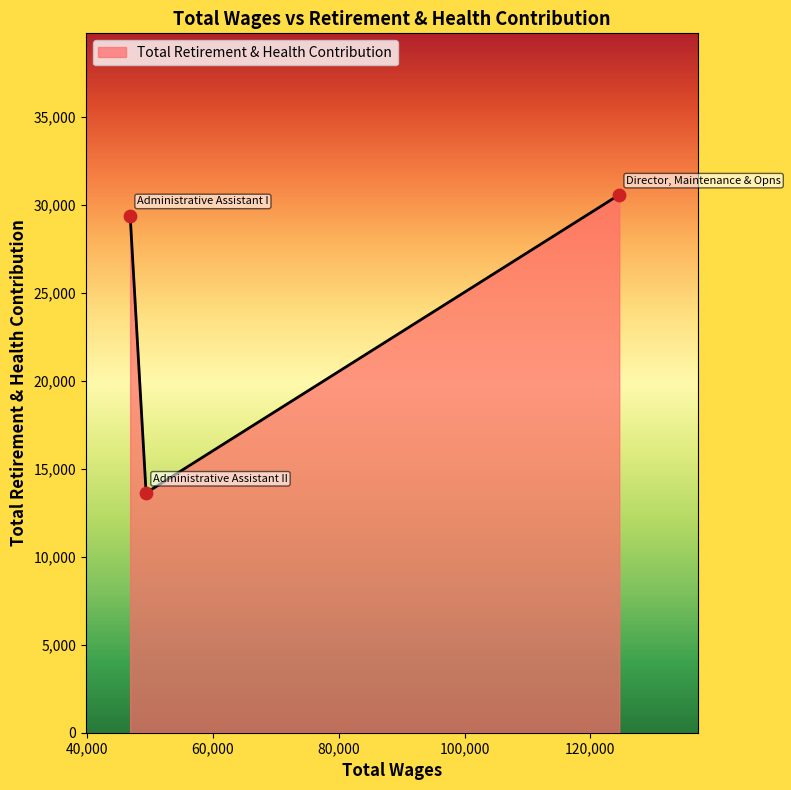

What is the difference between the maximum and minimum values?

16938